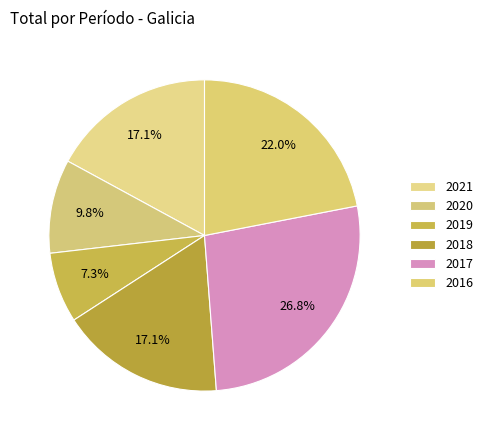

Does any single category account for the majority?

No